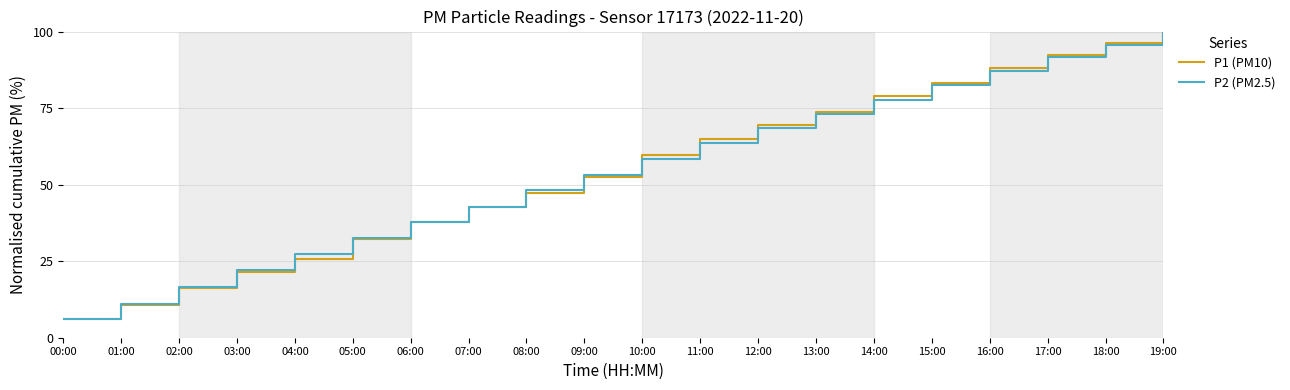

Reading right to left, extract all data points from this chart.

P1 (PM10): 19:00=100.0	18:00=96.1	17:00=92.3	16:00=88.0	15:00=83.3	14:00=79.1	13:00=73.6	12:00=69.3	11:00=64.9	10:00=59.6	09:00=52.6	08:00=47.4	07:00=42.5	06:00=37.8	05:00=32.3	04:00=25.7	03:00=21.5	02:00=16.4	01:00=10.6	00:00=6.1
P2 (PM2.5): 19:00=100.0	18:00=95.6	17:00=91.6	16:00=87.0	15:00=82.6	14:00=77.7	13:00=73.1	12:00=68.5	11:00=63.8	10:00=58.5	09:00=53.1	08:00=48.3	07:00=42.8	06:00=37.9	05:00=32.6	04:00=27.3	03:00=22.0	02:00=16.6	01:00=11.1	00:00=6.0